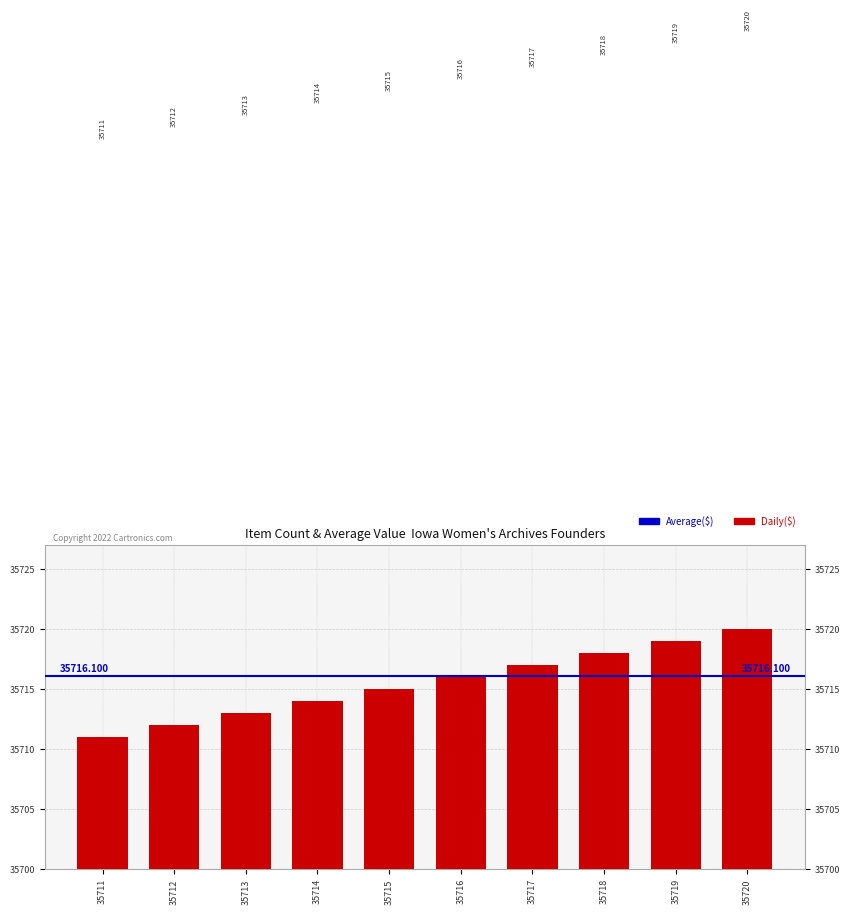

How many bars are there in total?

10